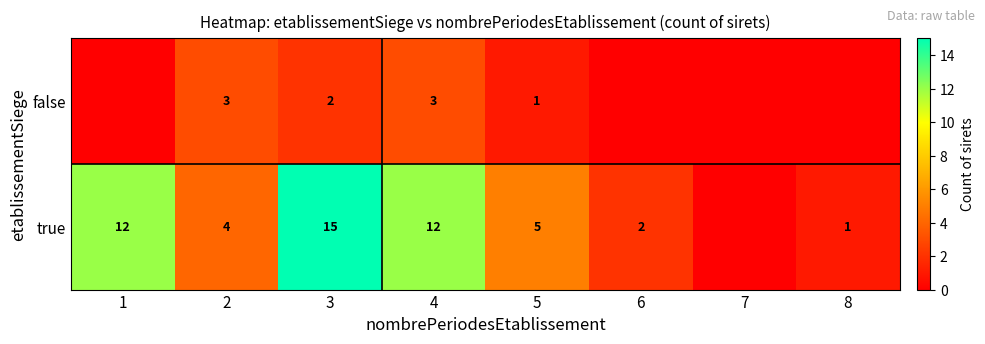

What is the sum of the true values at 2 and 4?

16